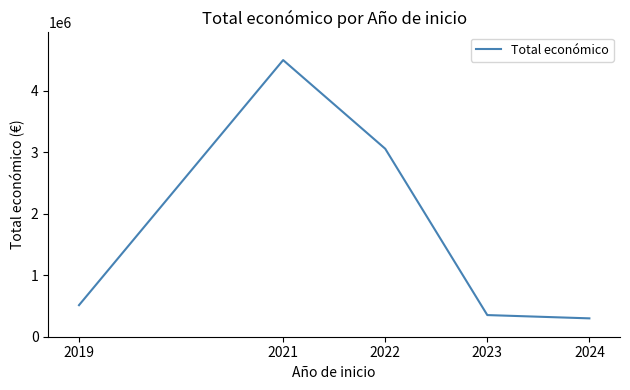

The value at 2024 is 298656. True or false?

True